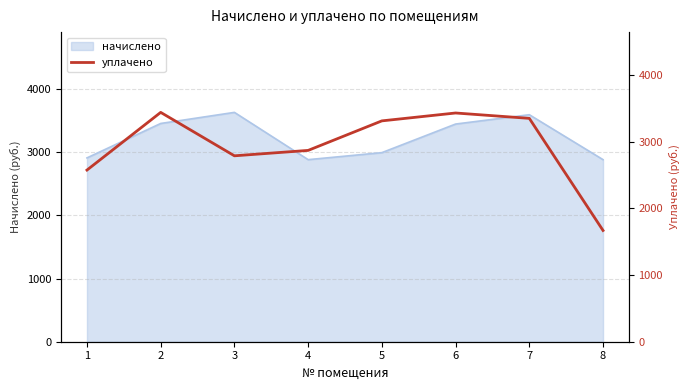

What is the lowest value of the начислено series?

2881.0